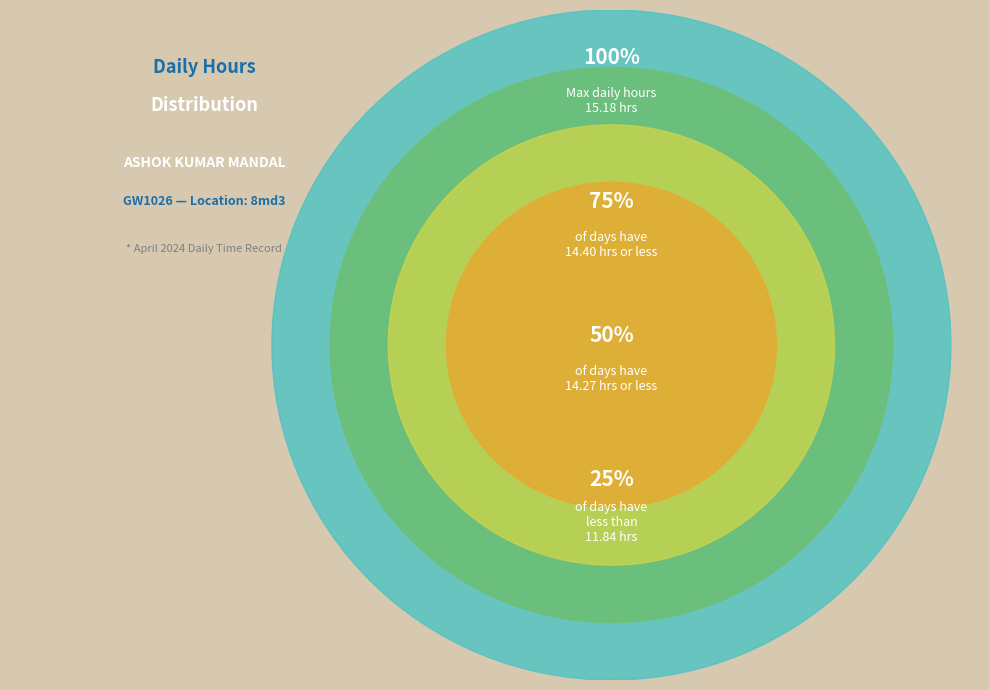

Does Day 4 account for over 50% of the chart?

No